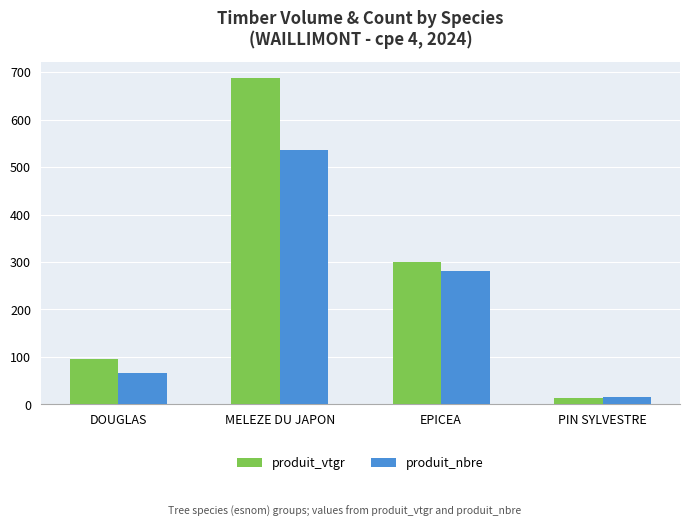

Rank the series by their maximum value, from lowest to highest.

produit_nbre, produit_vtgr